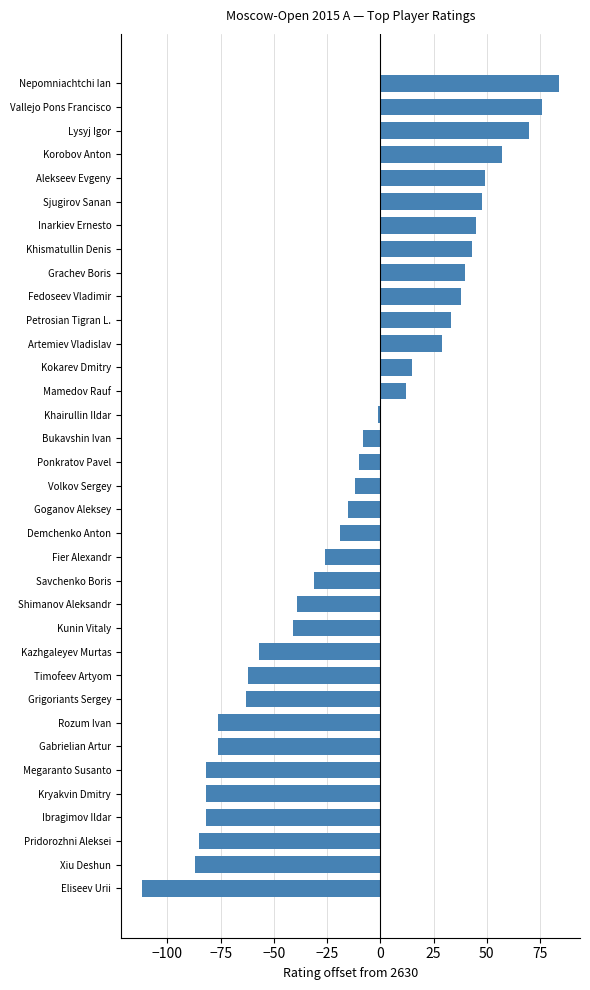

Count the number of categories in the chart.

35